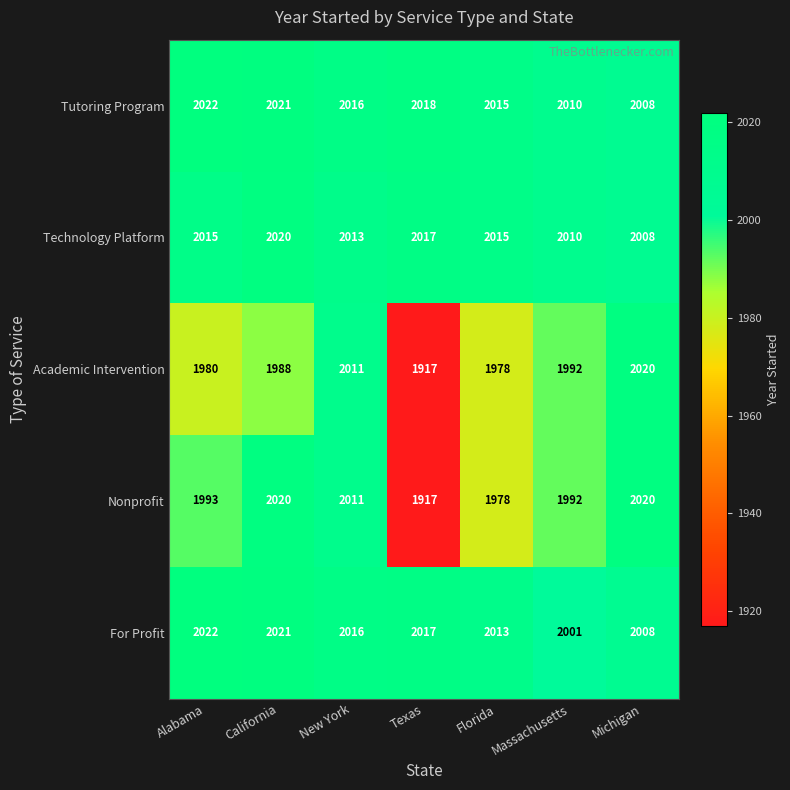

Which category has the lowest value in the Tutoring Program series?

Michigan